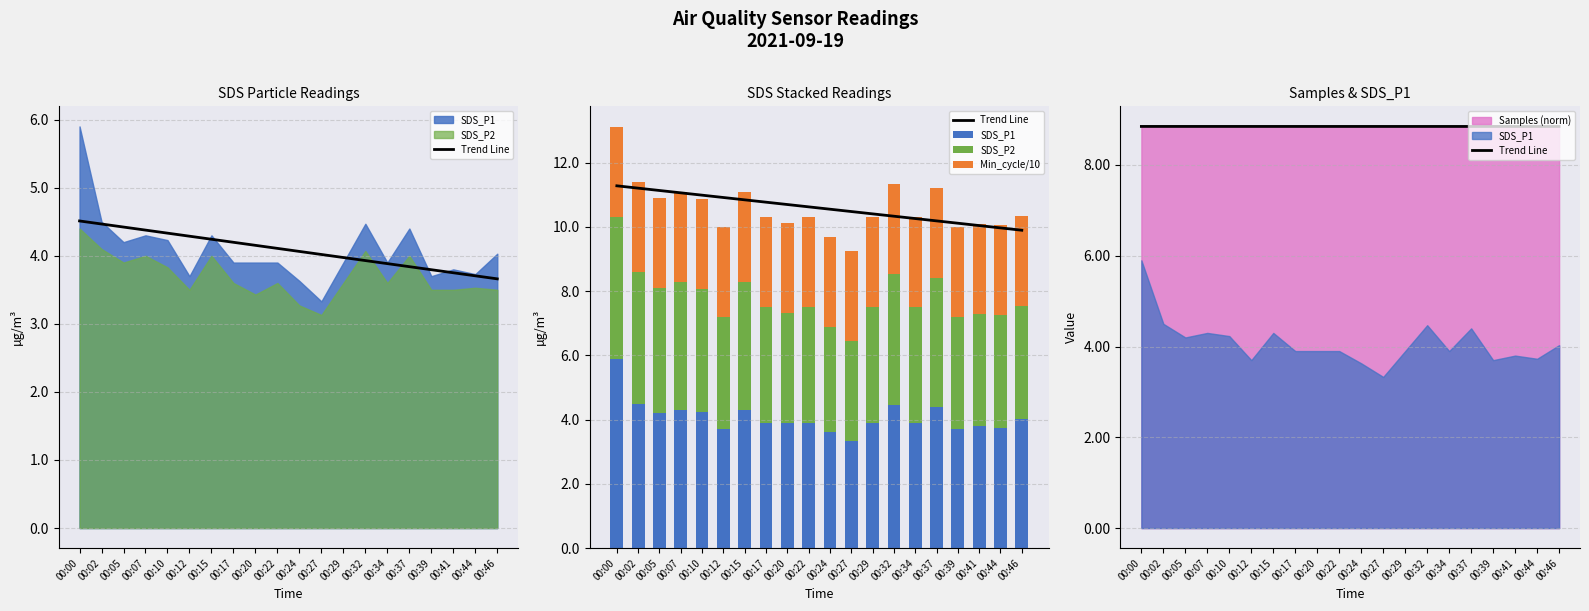

Is the value of Min_cycle/10 at 00:32 greater than the value of SDS_P2 at 00:02?

No